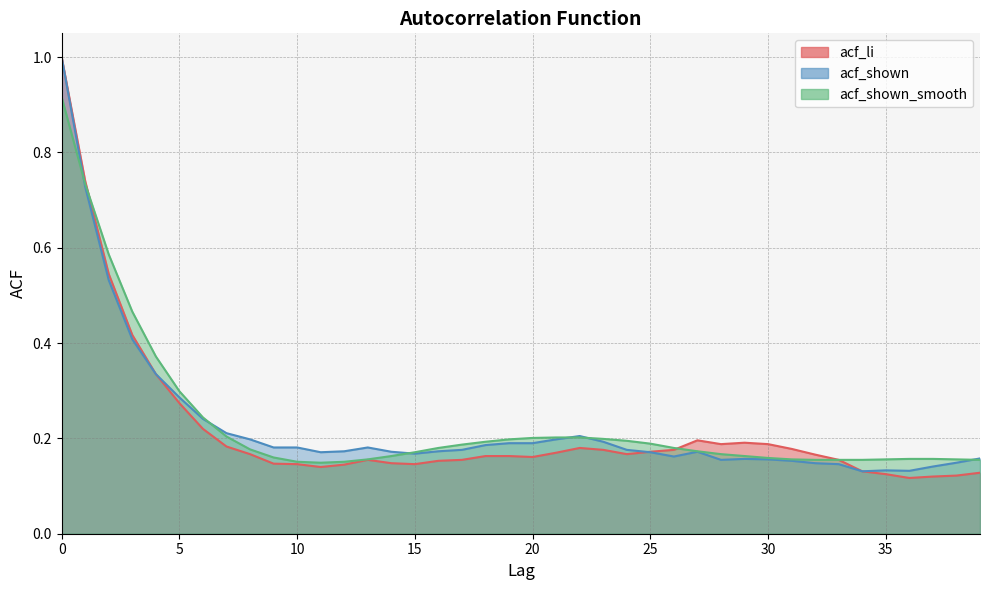

What is the difference between the acf_shown values at 27 and 1?

0.6